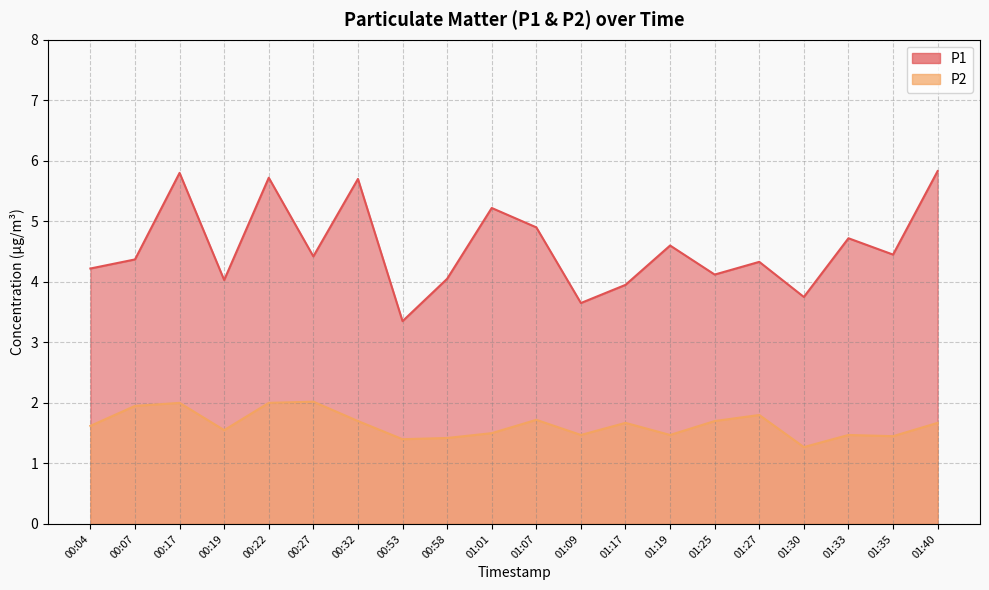

Which series has the widest spread of values?

P1